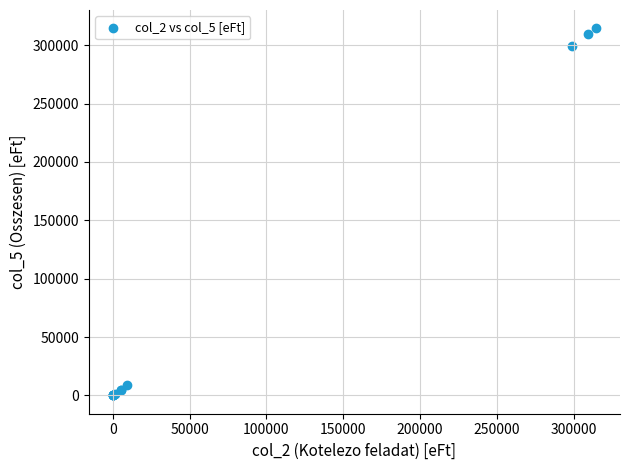

What Y value in the scatter plot is closest to 157234?

299208